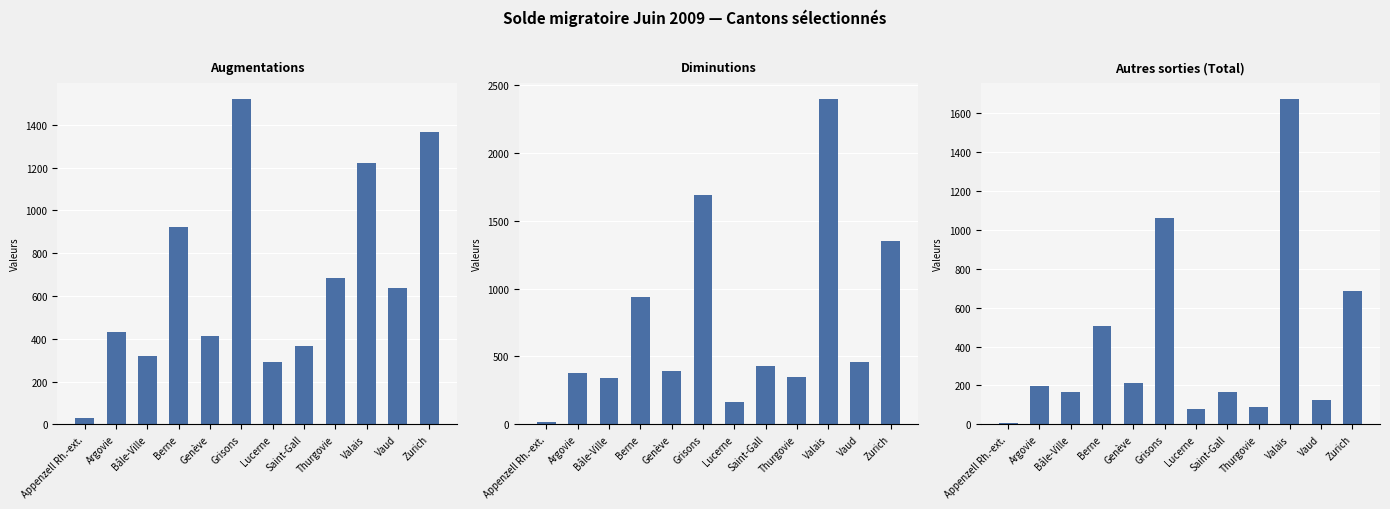

Is it true that Diminutions equals 2396 at Valais?

True